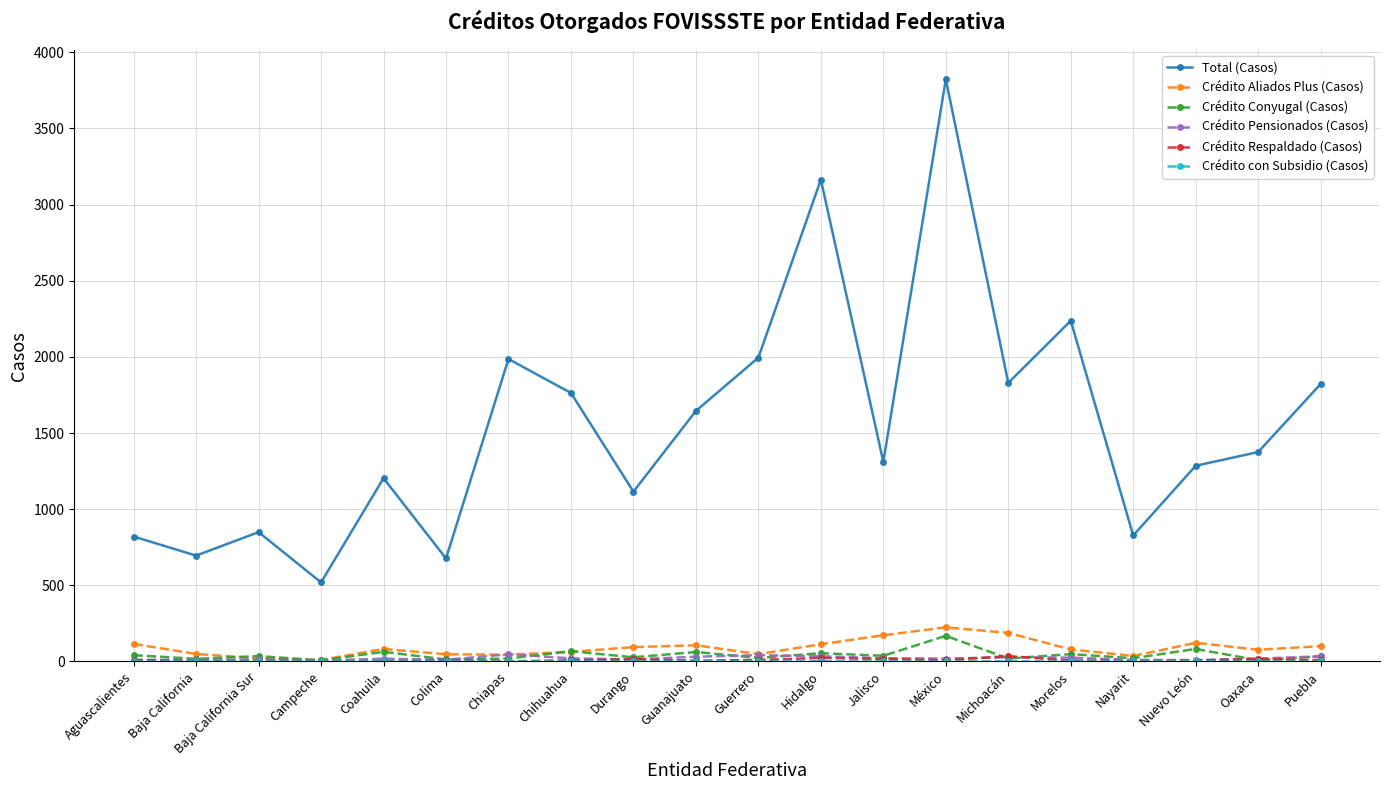

What position from the right is Chihuahua?

13